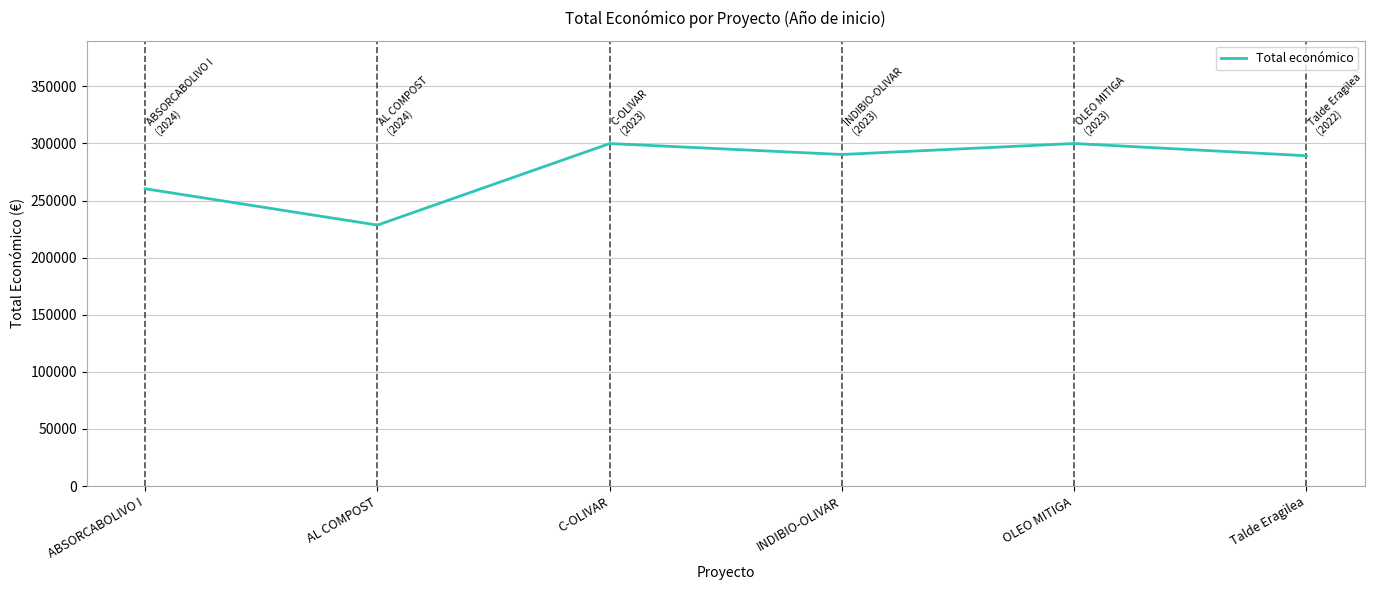

What is the change in value from AL COMPOST to INDIBIO-OLIVAR?

+61811.5